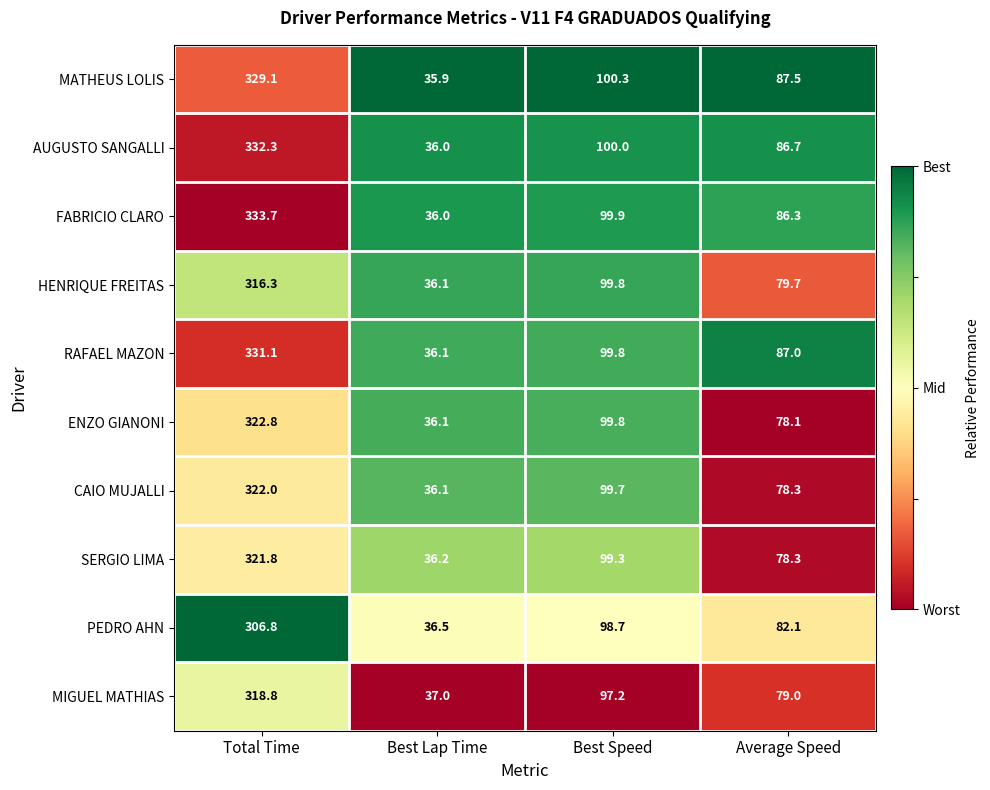

What is the sum of all CAIO MUJALLI values?

536.1